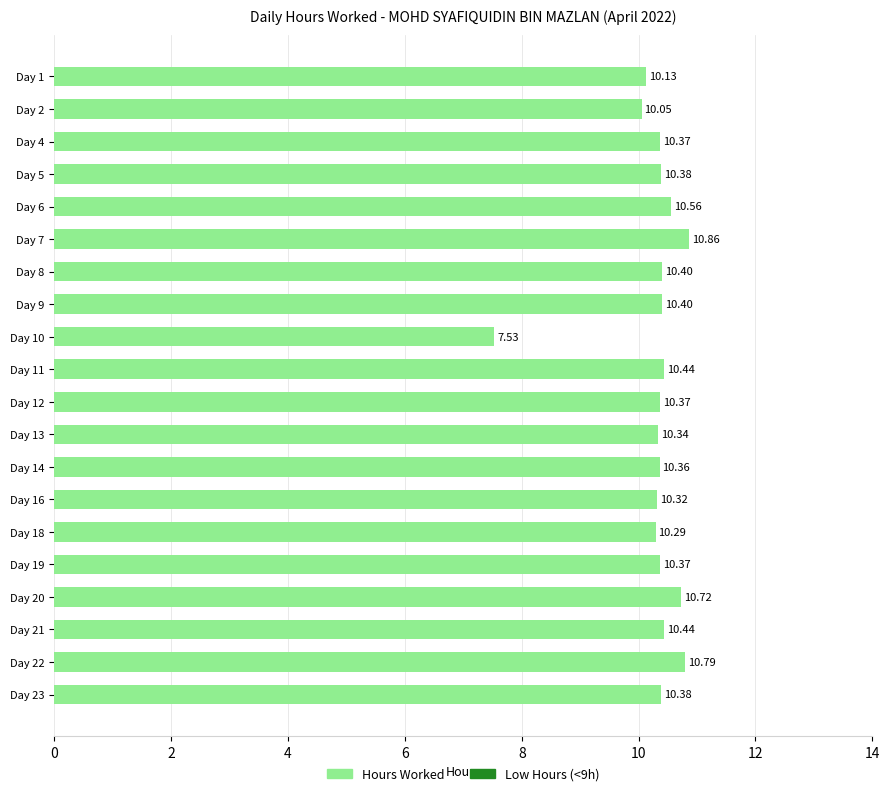

What is the difference between the maximum and minimum values?

3.3